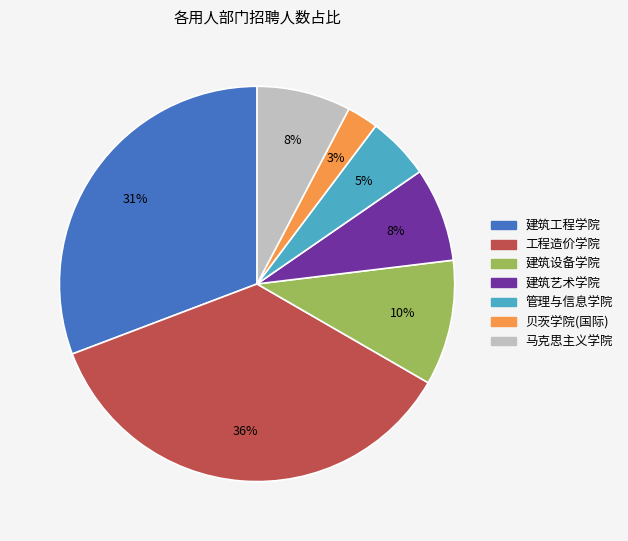

The 建筑艺术学院 slice represents 1% of the pie. True or false?

False